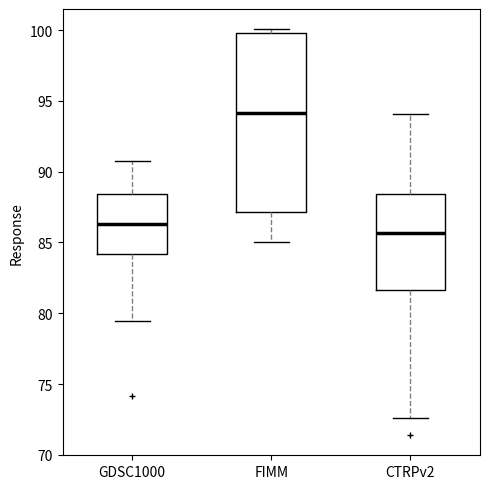

Which box has the highest median line?

FIMM